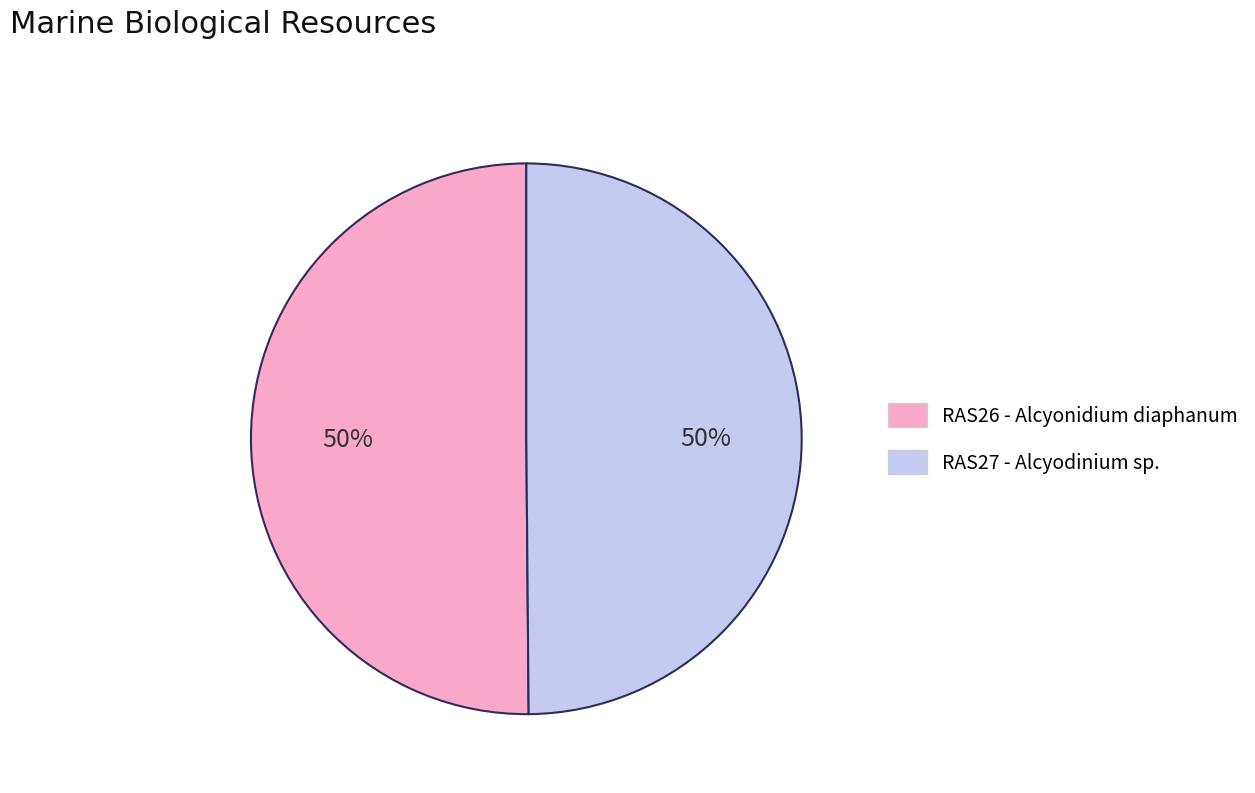

Is the sum of RAS27 - Alcyodinium sp. and RAS26 - Alcyonidium diaphanum greater than half?

Yes